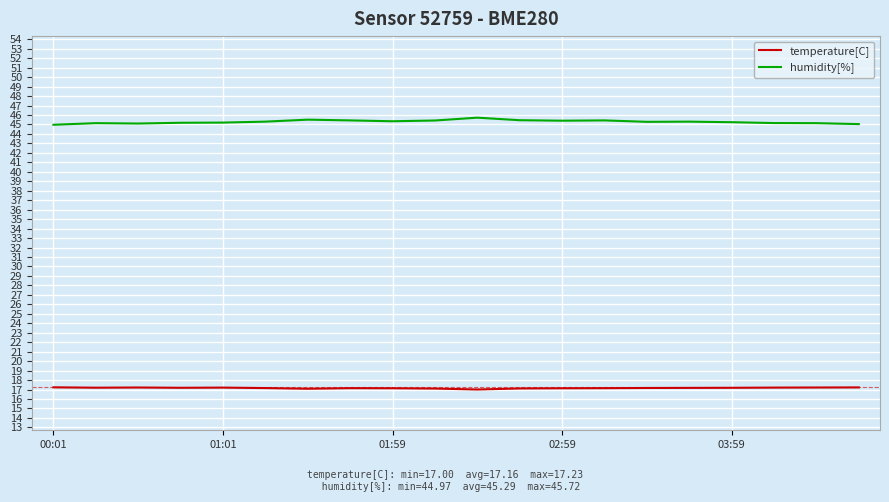

What is the lowest value of the temperature[C] series?

17.0